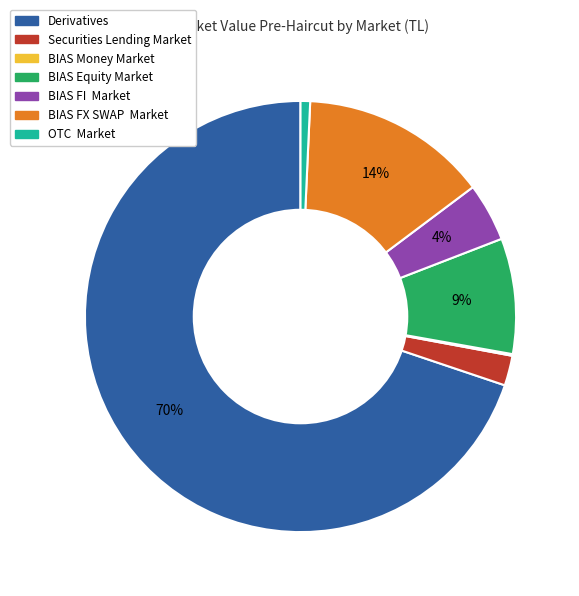

Between OTC Market and Derivatives, which is larger?

Derivatives